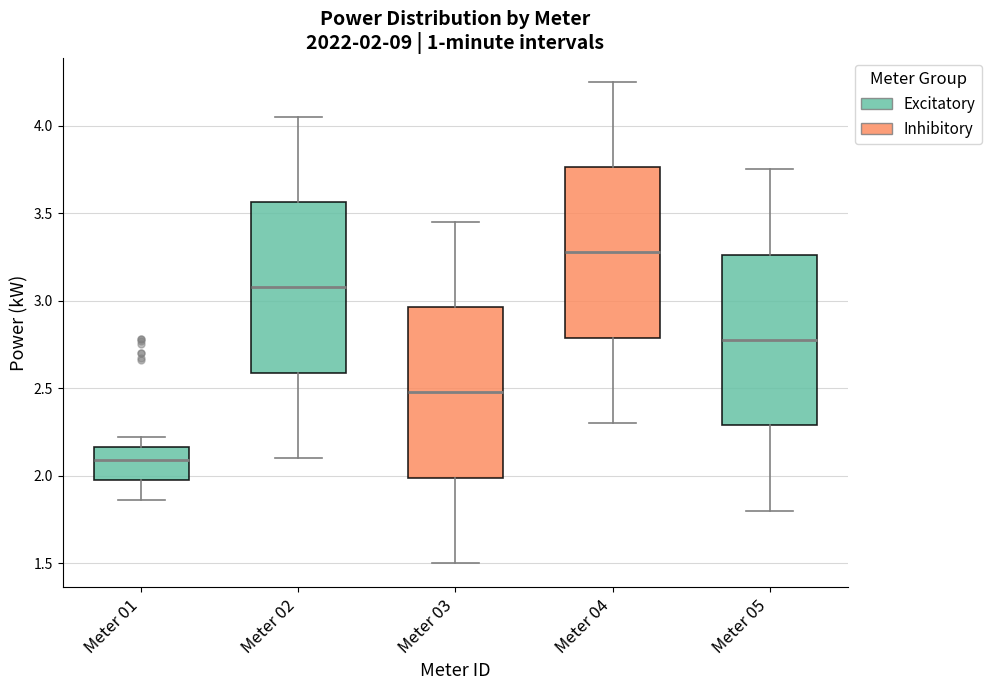

Which box's median line is the lowest?

Meter 01